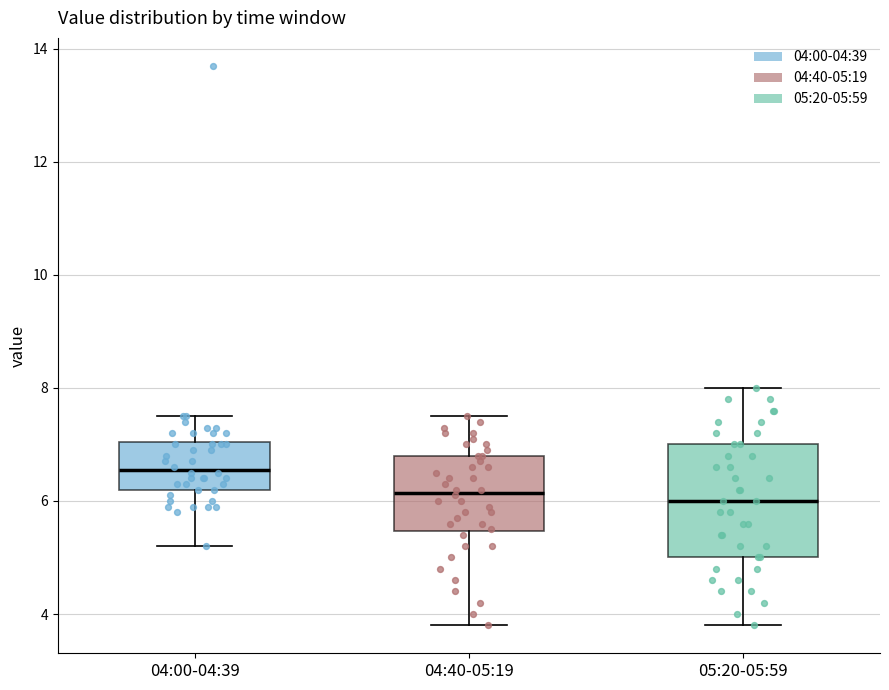

Where does the upper whisker of the box for 04:40-05:19 end on the y-axis? The values are not printed on the chart, so give them approximately, as read against the axis.

7.6